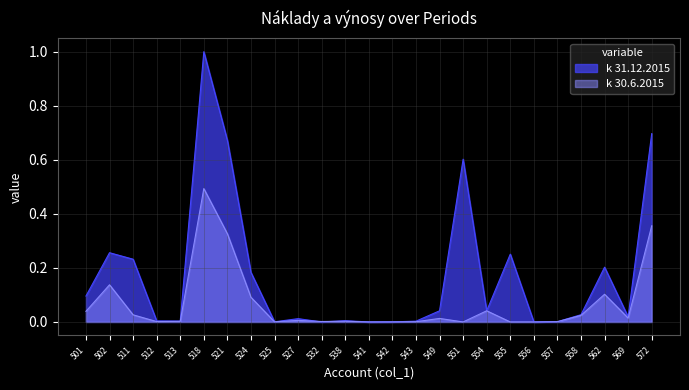

At which label is k 31.12.2015 closest to 0?

532